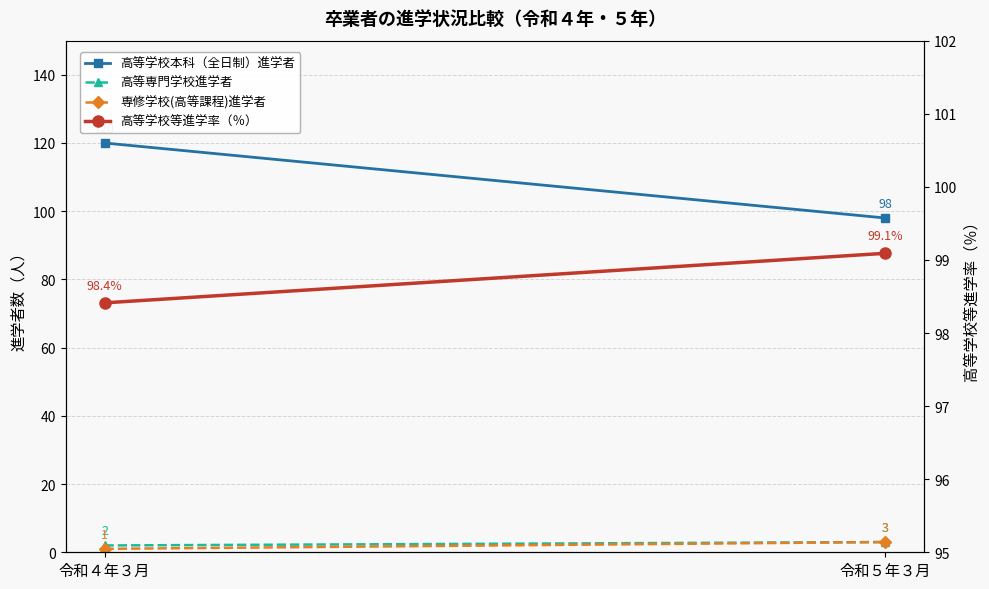

What position from the right is 令和４年３月?

2